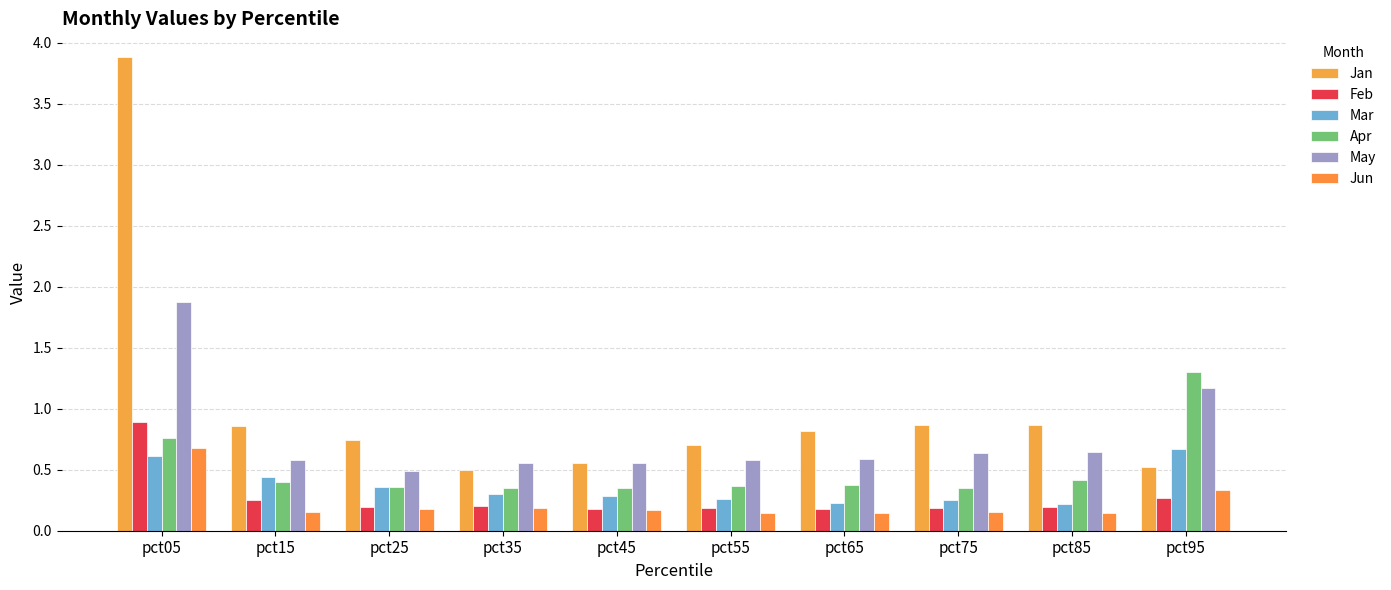

How many bars are there in total?

60